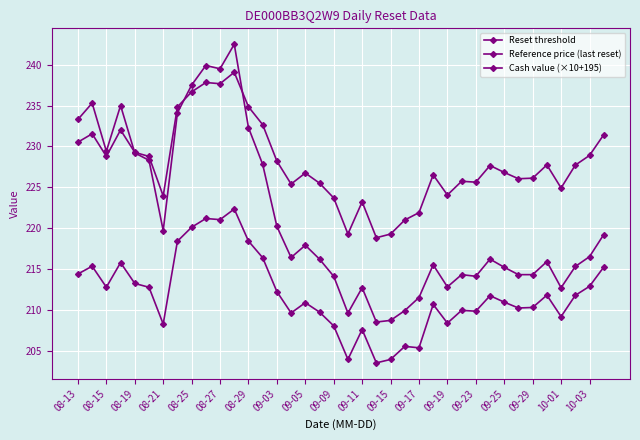

Does the chart have visible grid lines?

Yes